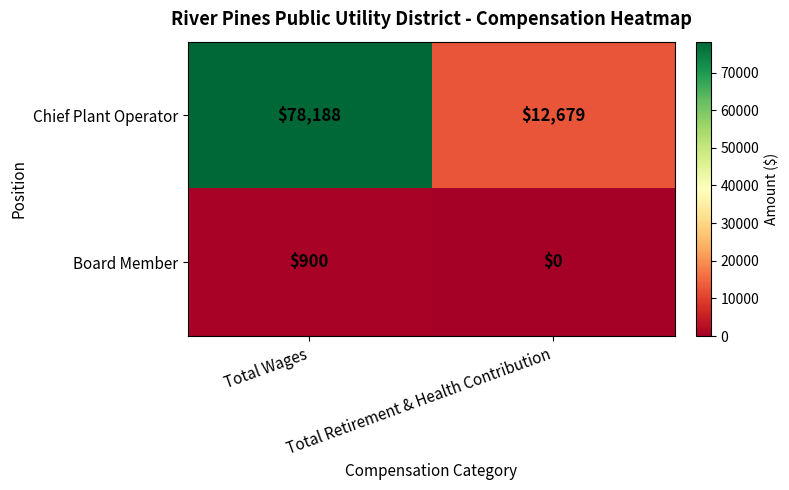

What is the sum of all Chief Plant Operator values?

90867